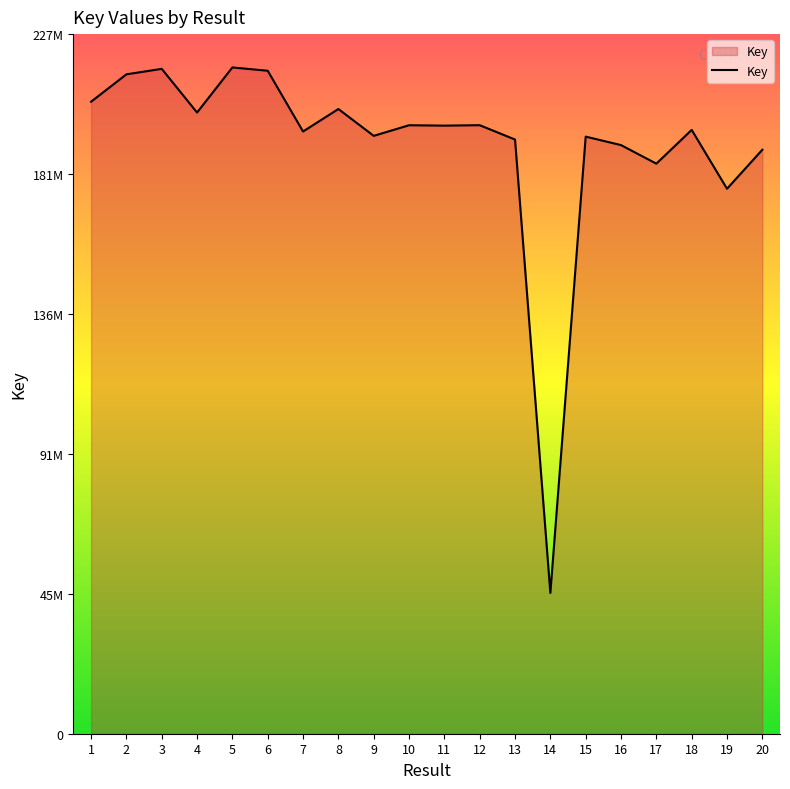

List the labels in order of value, largest first.

5, 3, 6, 2, 1, 8, 4, 12, 10, 11, 18, 7, 9, 15, 13, 16, 20, 17, 19, 14